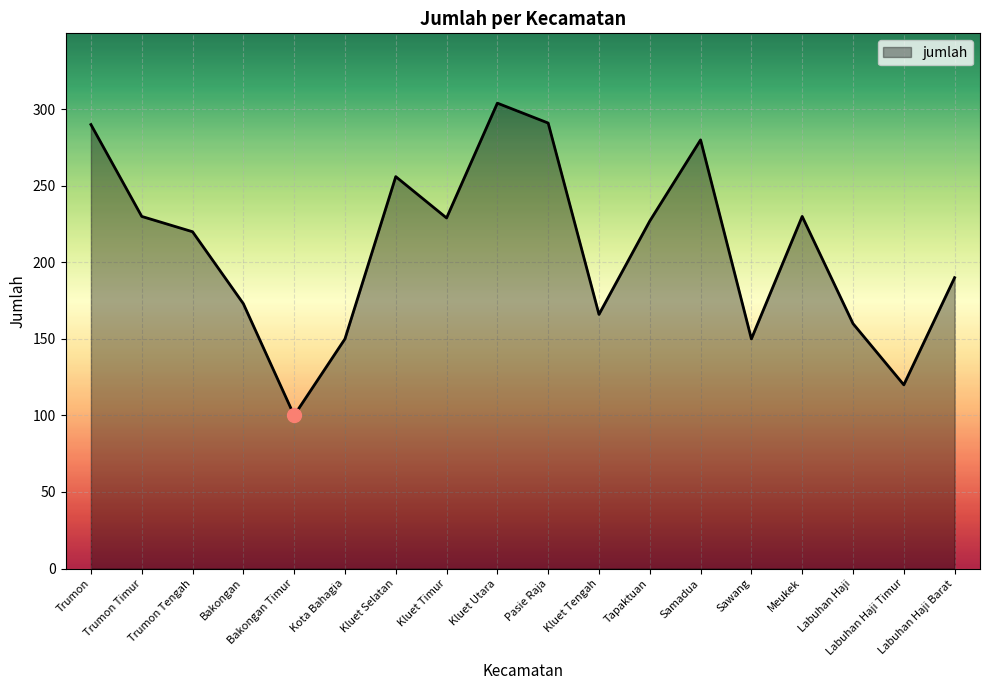

At which category does the data reach its first local valley?

Bakongan Timur